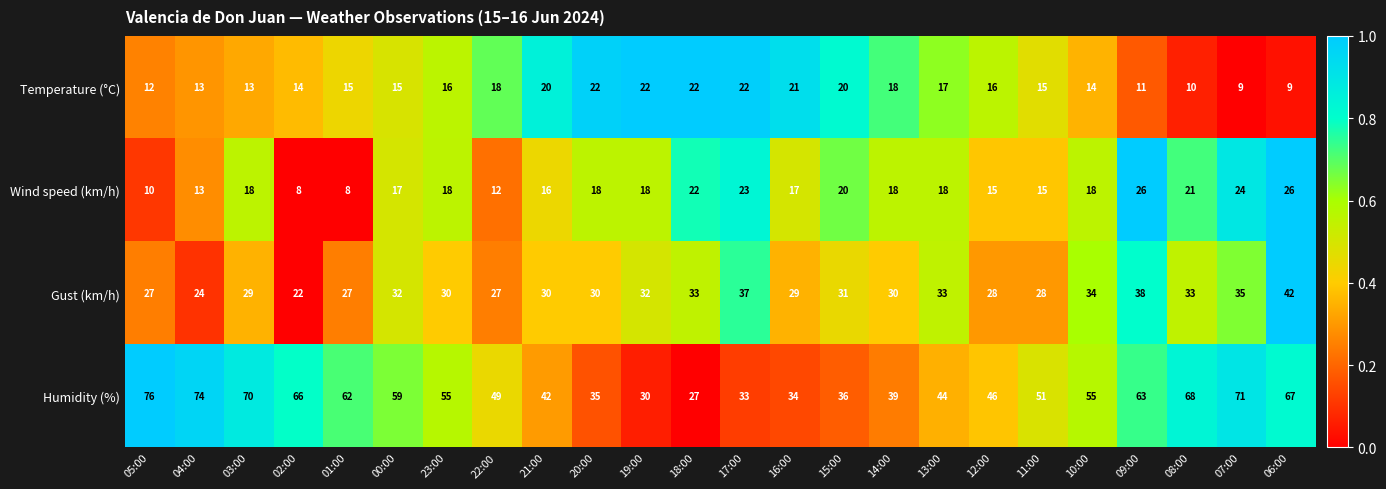

What is the minimum value shown in the chart?

8